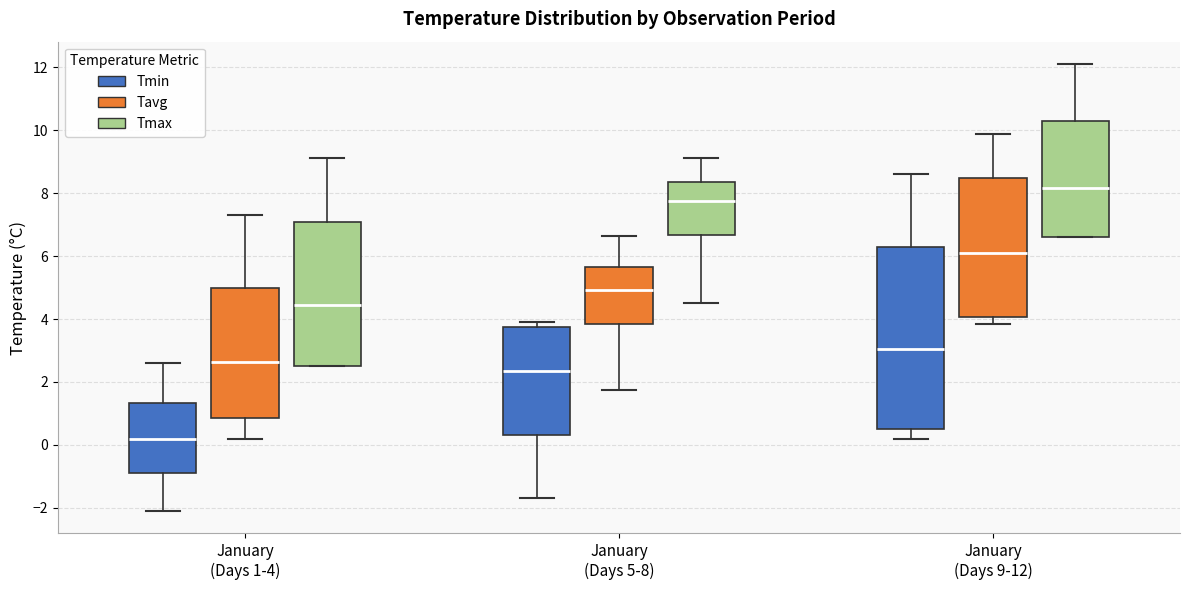

Reading left to right, read every box against the y-axis: the position of its median line, the range the box covers, and the ends of its whiskers. The values are not printed on the chart, so give them approximately, as read against the axis.

January (Days 1-4) (Tmin): median 0.2, box -0.8 to 1.4, whiskers -2.0 to 2.6
January (Days 1-4) (Tavg): median 2.6, box 0.8 to 5.0, whiskers 0.2 to 7.4
January (Days 1-4) (Tmax): median 4.4, box 2.6 to 7.0, whiskers 2.6 to 9.2
January (Days 5-8) (Tmin): median 2.4, box 0.4 to 3.8, whiskers -1.6 to 4.0
January (Days 5-8) (Tavg): median 5.0, box 3.8 to 5.6, whiskers 1.8 to 6.6
January (Days 5-8) (Tmax): median 7.8, box 6.6 to 8.4, whiskers 4.6 to 9.2
January (Days 9-12) (Tmin): median 3.0, box 0.6 to 6.2, whiskers 0.2 to 8.6
January (Days 9-12) (Tavg): median 6.0, box 4.0 to 8.4, whiskers 3.8 to 9.8
January (Days 9-12) (Tmax): median 8.2, box 6.6 to 10.4, whiskers 6.6 to 12.2